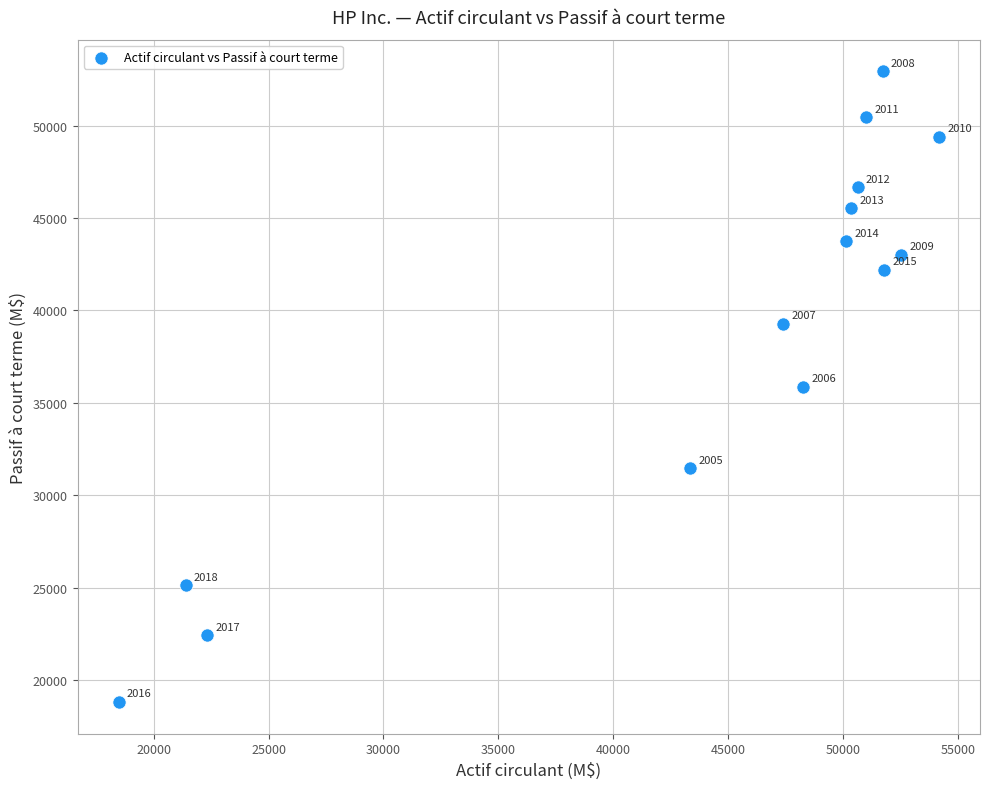

What Y value in the scatter plot is closest to 35873?

35850